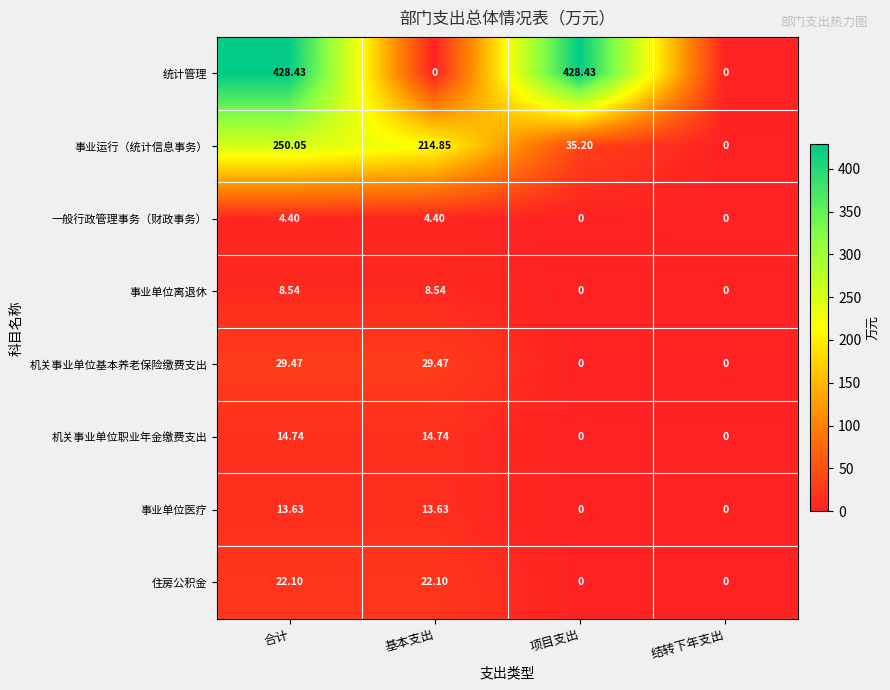

Is the value of 机关事业单位基本养老保险缴费支出 at 合计 greater than the value of 事业单位离退休 at 项目支出?

Yes